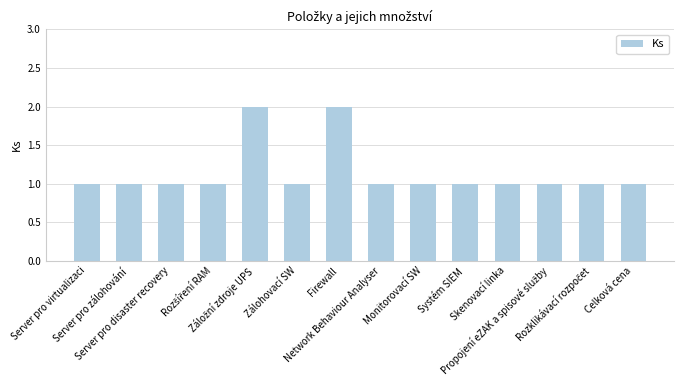

What is the value of the 14th bar from the left?

1